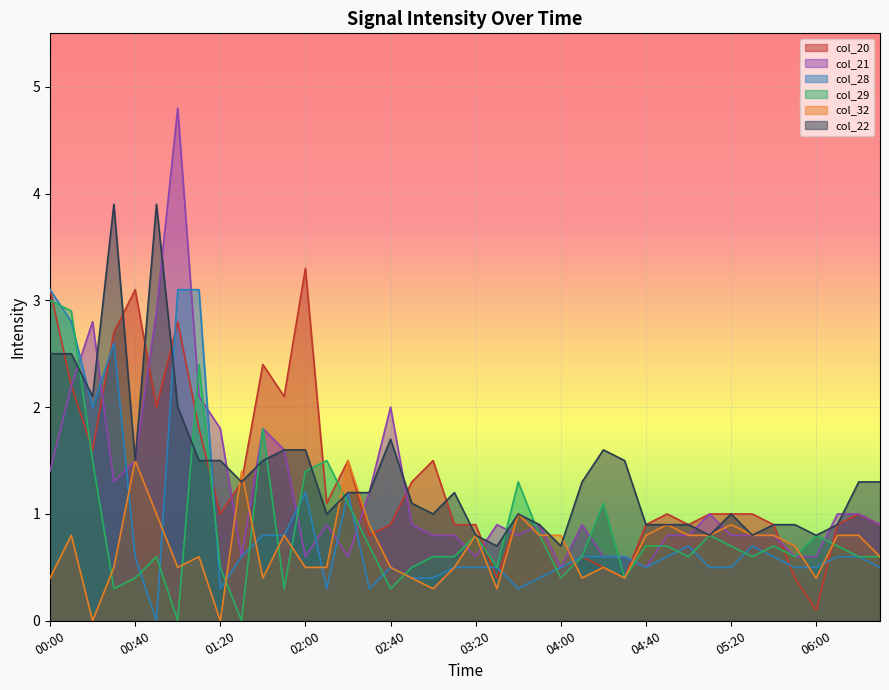

What is the difference between the second highest and minimum values in the col_22 series?

3.2